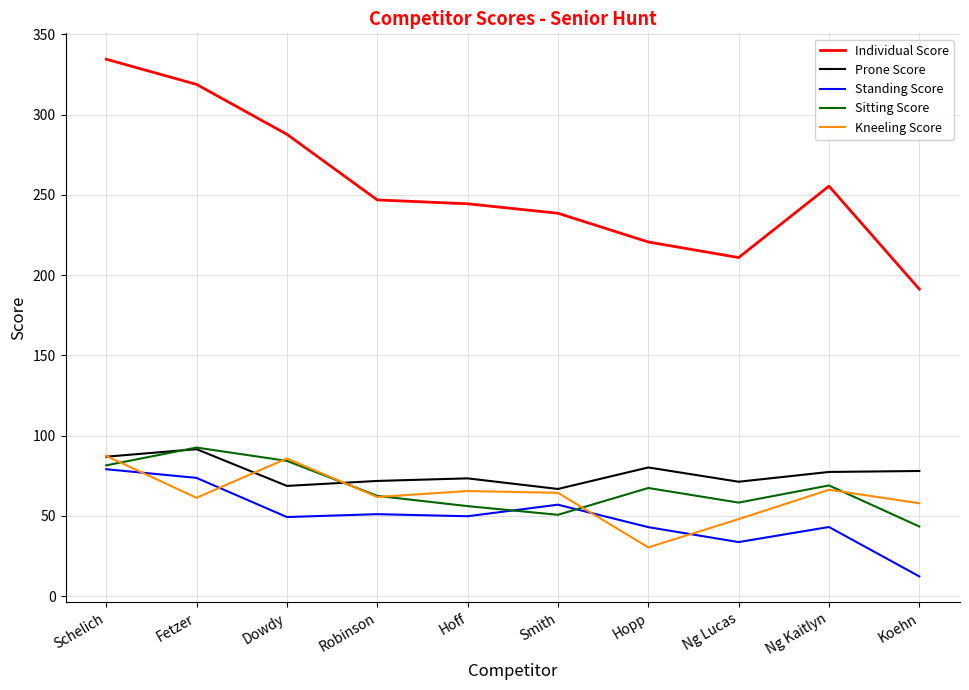

How many distinct data groups are displayed?

5